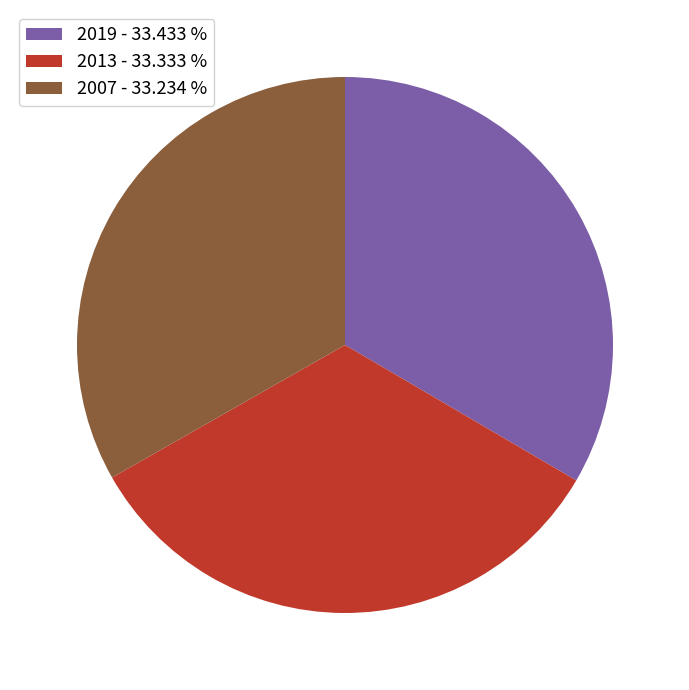

Is the sum of 2007 - 33.234 % and 2013 - 33.333 % greater than half?

Yes